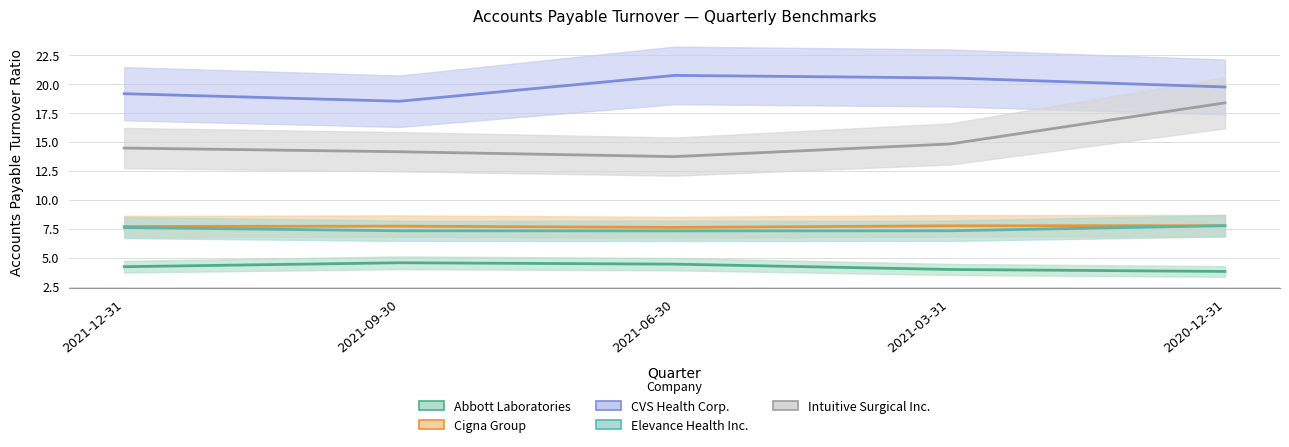

Does the chart have visible grid lines?

Yes